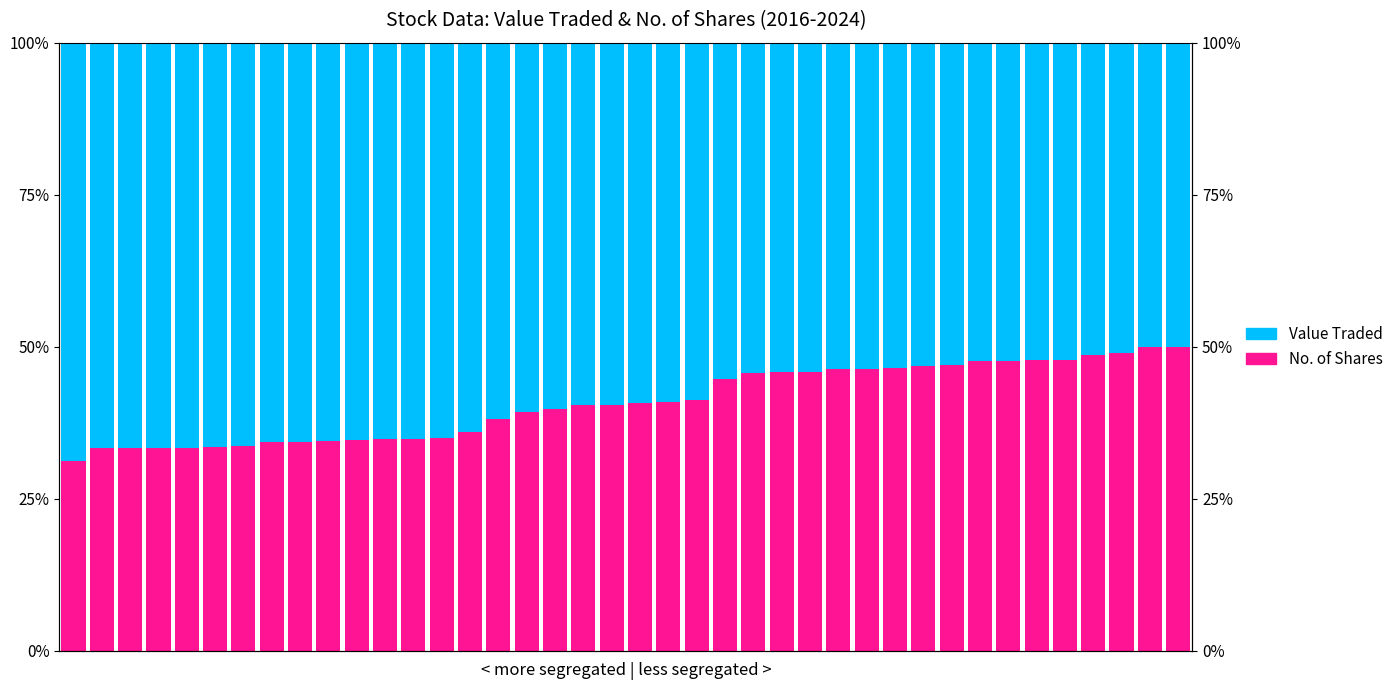

Read the Value Traded value at 5.

0.7